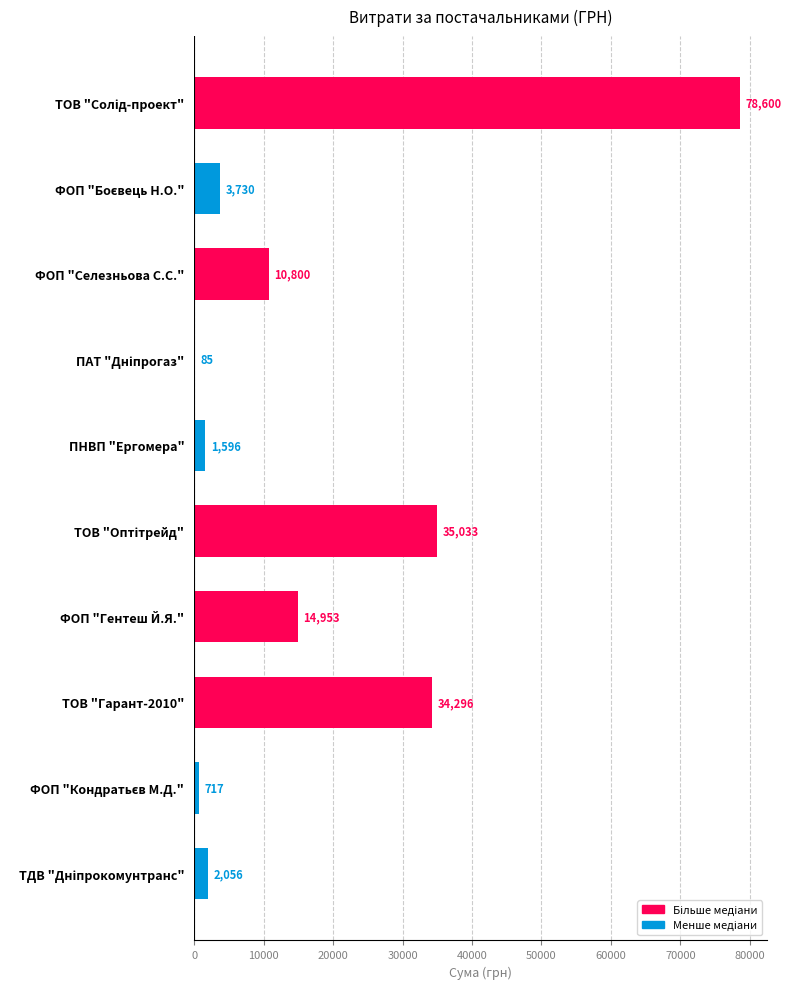

What is the greatest value displayed?

78600.0